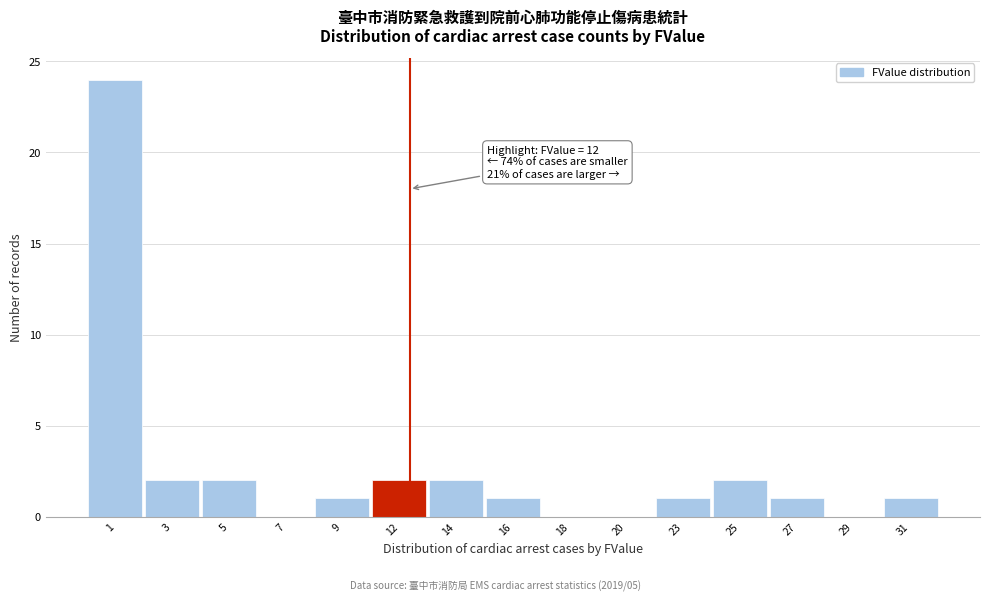

Reading right to left, what are all the values shown in this chart?

31=1	29=0	27=1	25=2	23=1	20=0	18=0	16=1	14=2	12=2	9=1	7=0	5=2	3=2	1=24